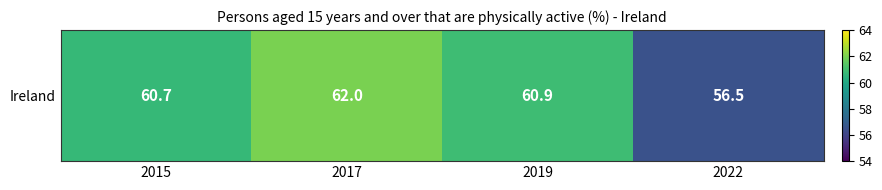

List the labels in order of value, largest first.

2017, 2019, 2015, 2022